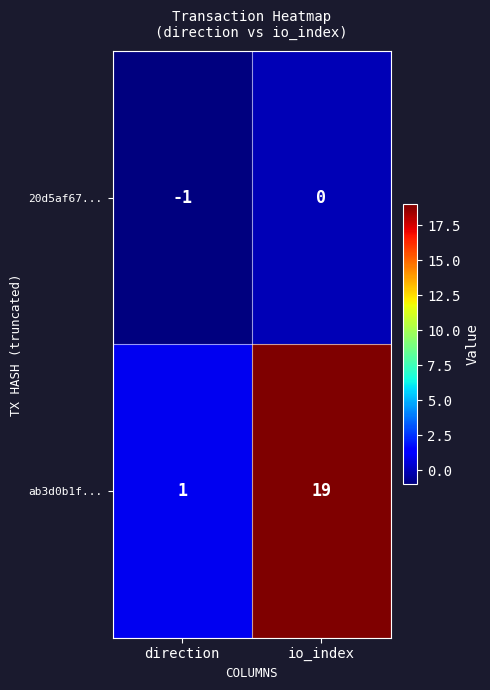

What is the average value of the ab3d0b1f... series?

10